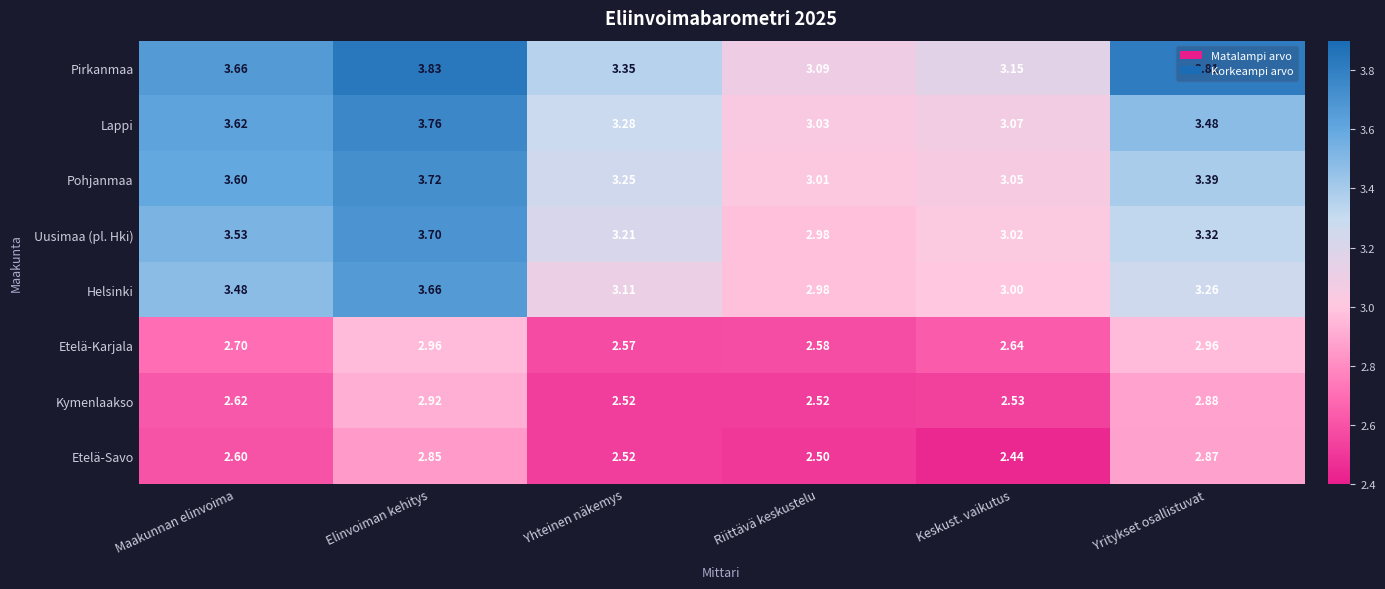

What is the total value across all series at Yhteinen näkemys?

23.8